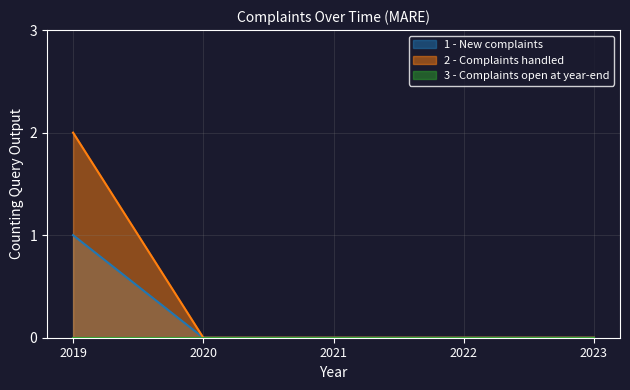

What is the value of the 2 - Complaints handled point at the 1st from the left?

2